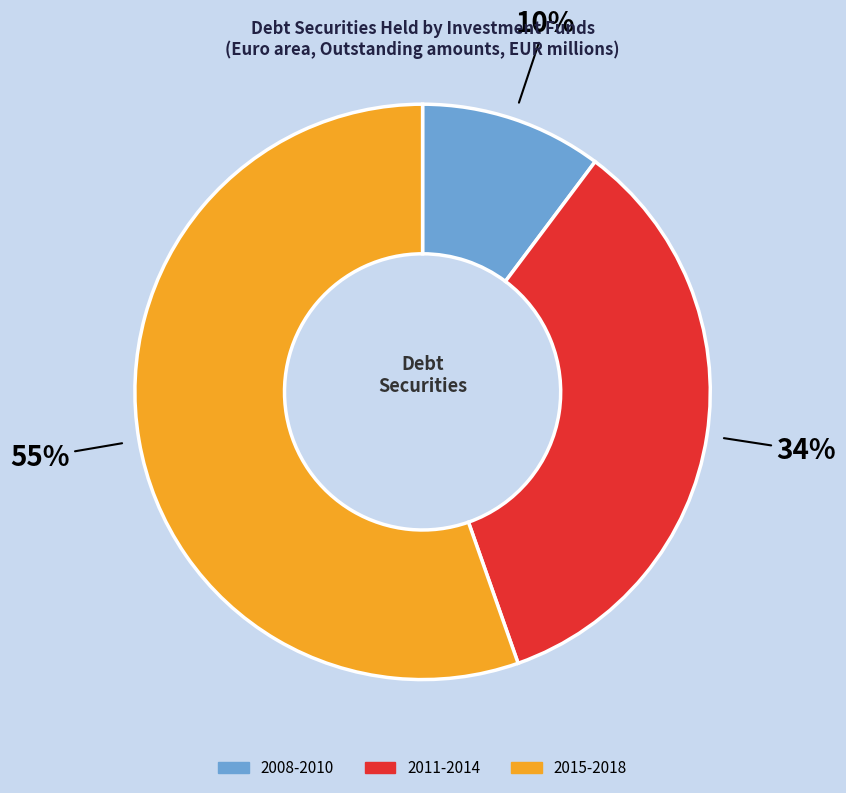

To the nearest percent, what is the average slice percentage?

33%